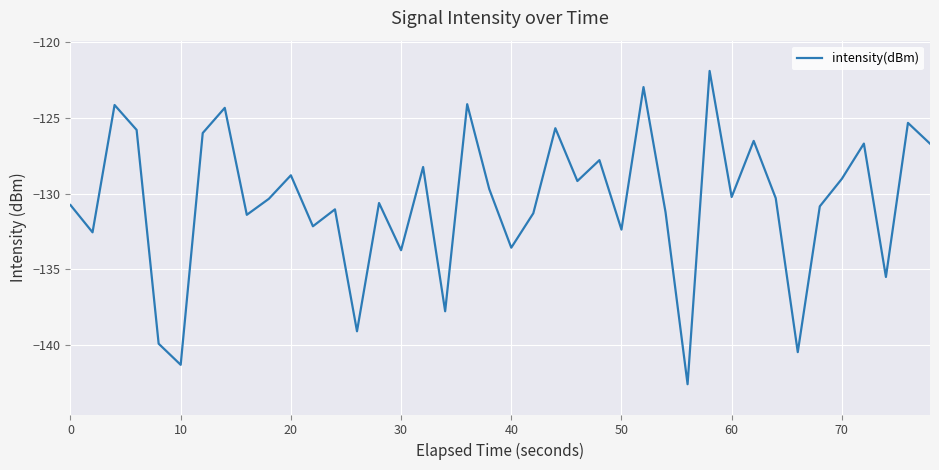

What is the difference between the maximum and minimum values?

20.7